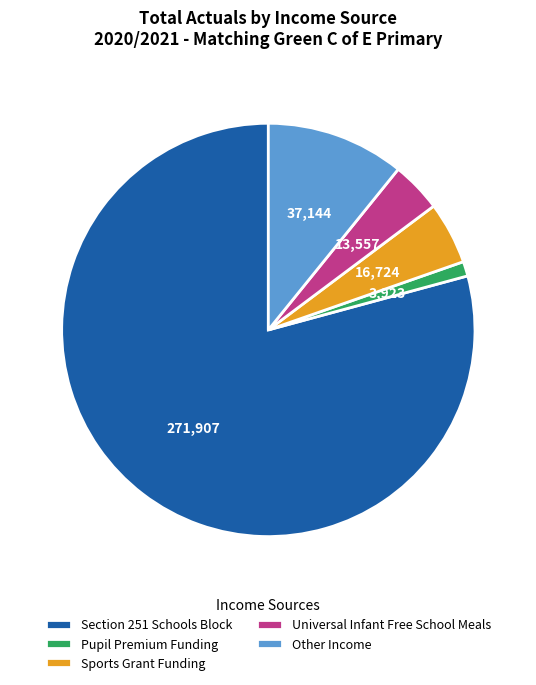

Which category has the smallest portion of the pie?

Pupil Premium Funding